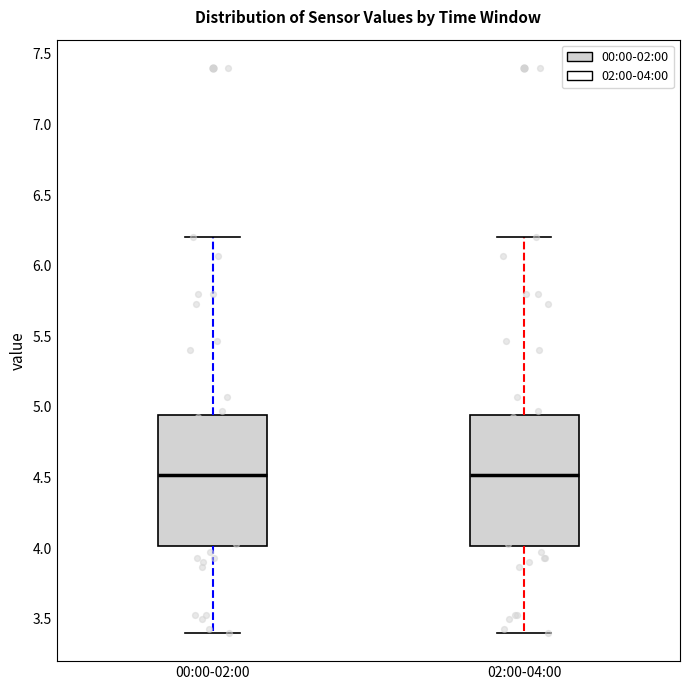

Reading left to right, read every box against the y-axis: the position of its median line, the range the box covers, and the ends of its whiskers. The values are not printed on the chart, so give them approximately, as read against the axis.

00:00-02:00: median 4.50, box 4.00 to 4.95, whiskers 3.40 to 6.20
02:00-04:00: median 4.50, box 4.00 to 4.95, whiskers 3.40 to 6.20